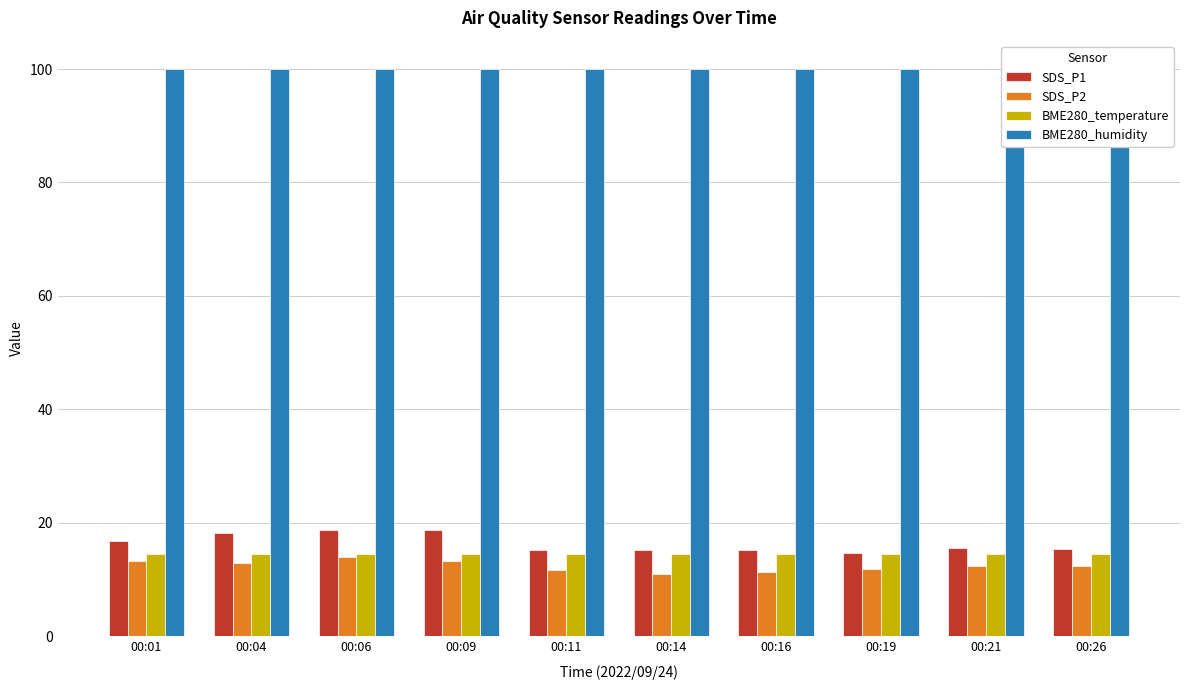

The SDS_P1 series shows 18.2 at 00:04. True or false?

True